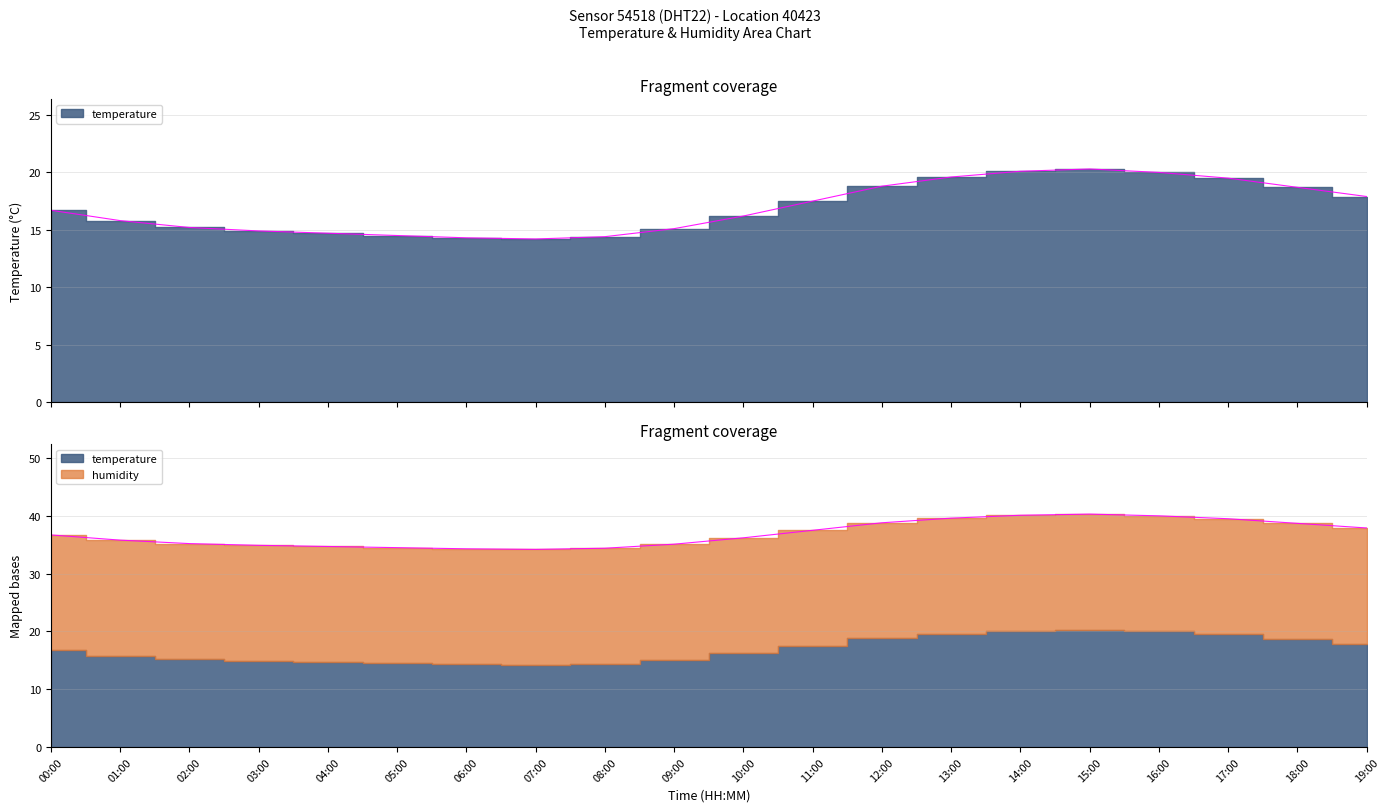

Approximately how many times larger is the value at 13:00 compared to 03:00?

1.3